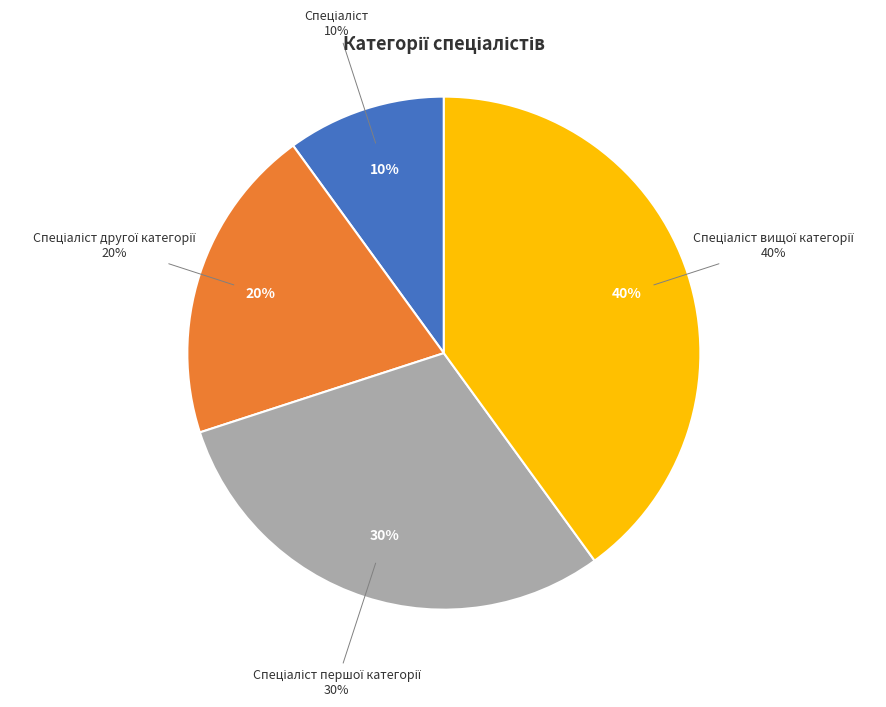

Which category has the smallest portion of the pie?

Спеціаліст